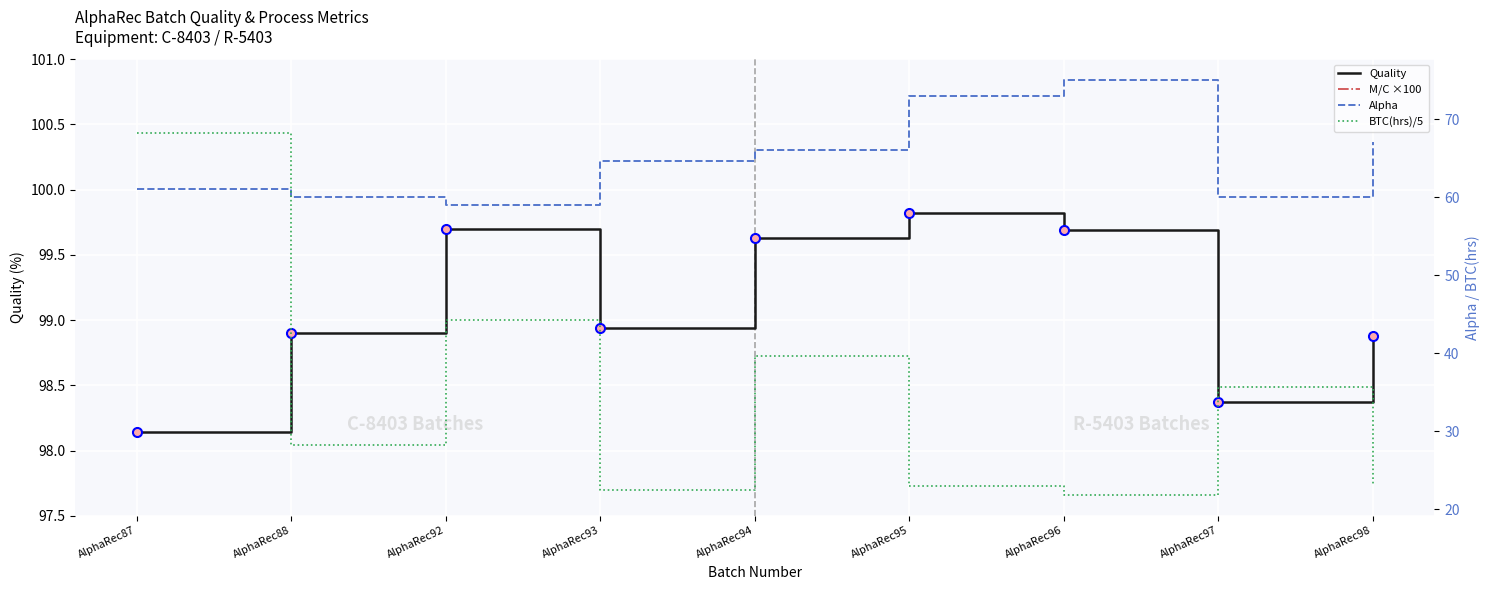

At which label does M/C ×100 first exceed 12?

AlphaRec87